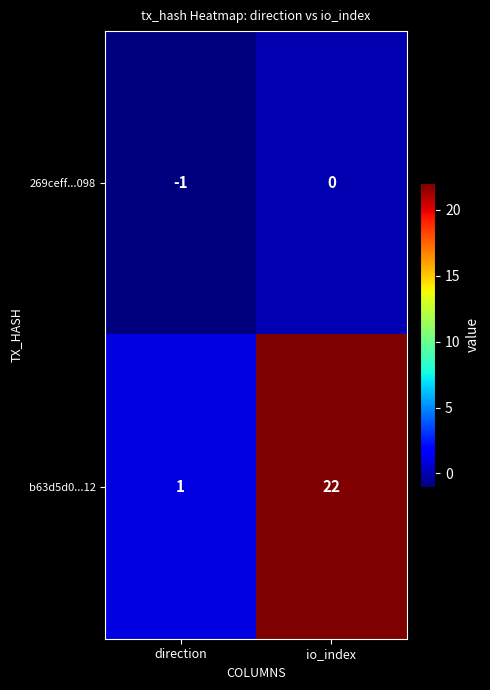

At which label is 269ceff...098 closest to 0?

io_index